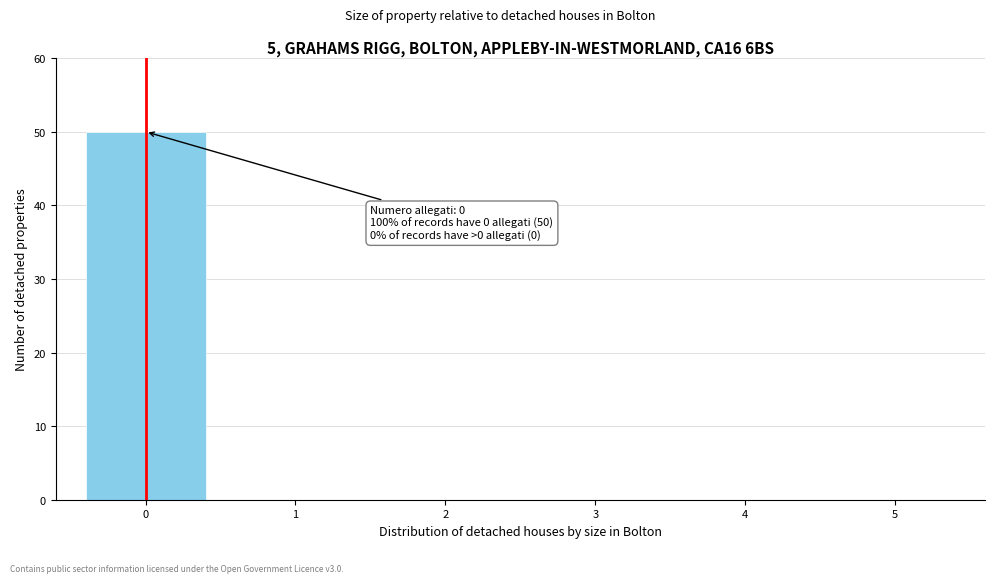

Reading left to right, extract all data points from this chart.

0=50	1=0	2=0	3=0	4=0	5=0